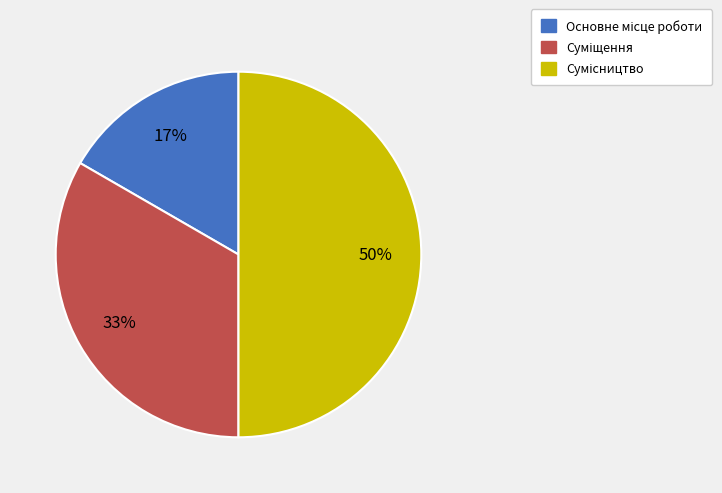

How many segments does this pie chart have?

3